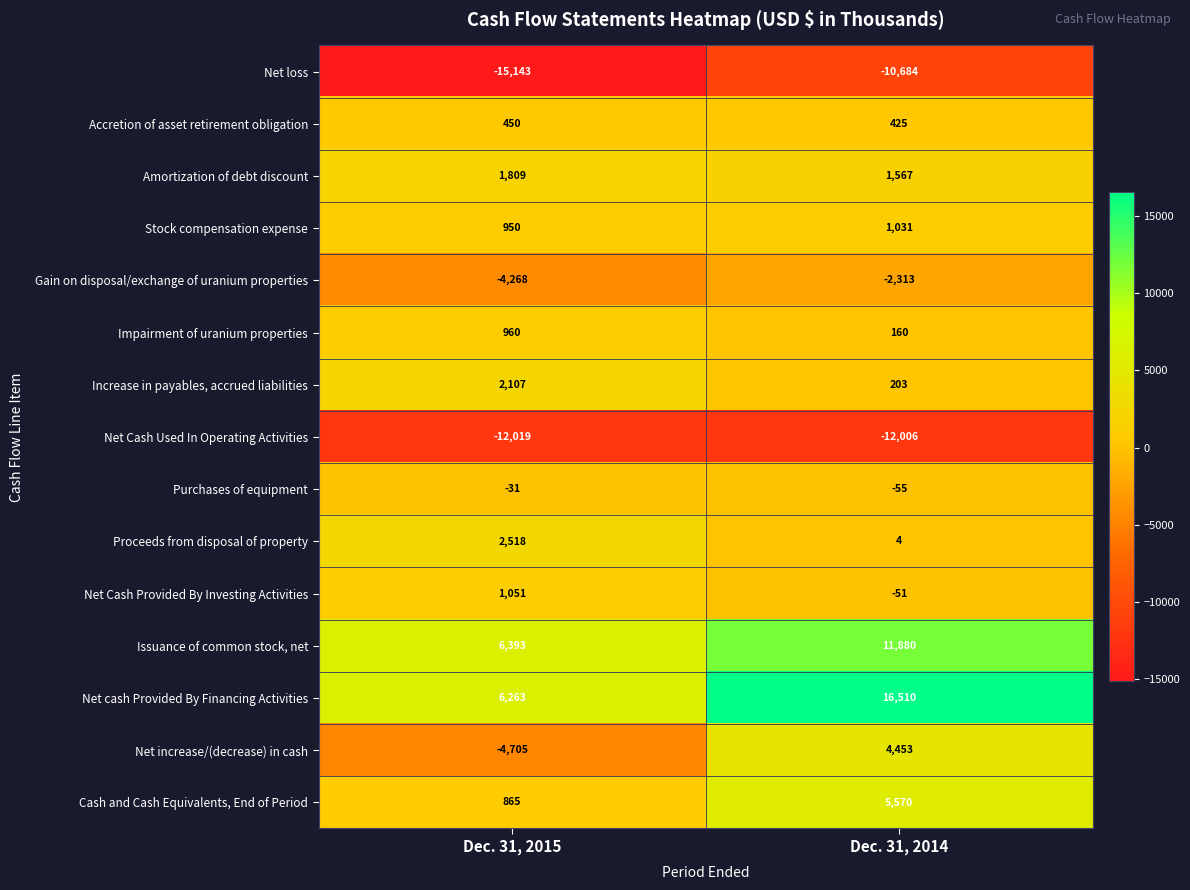

Rank the series by their maximum value, from lowest to highest.

Net Cash Used In Operating Activities, Net loss, Gain on disposal/exchange of uranium properties, Purchases of equipment, Accretion of asset retirement obligation, Impairment of uranium properties, Stock compensation expense, Net Cash Provided By Investing Activities, Amortization of debt discount, Increase in payables, accrued liabilities, Proceeds from disposal of property, Net increase/(decrease) in cash, Cash and Cash Equivalents, End of Period, Issuance of common stock, net, Net cash Provided By Financing Activities